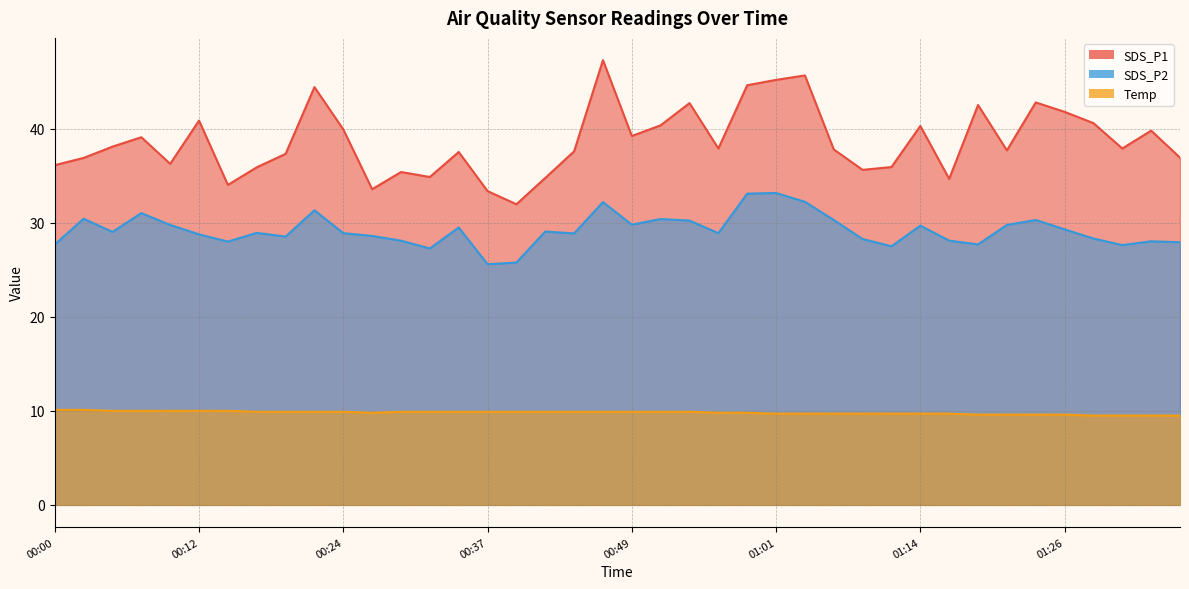

Which category has the highest value in the SDS_P1 series?

00:46